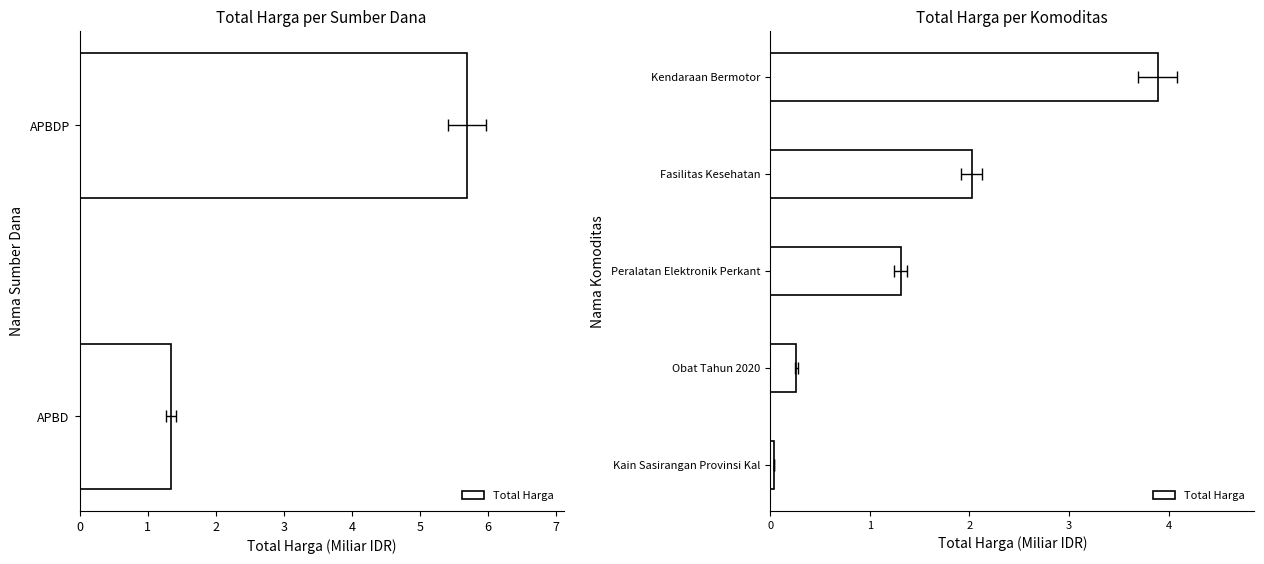

What is the change in value from Fasilitas Kesehatan to Kendaraan Bermotor?

+1.9